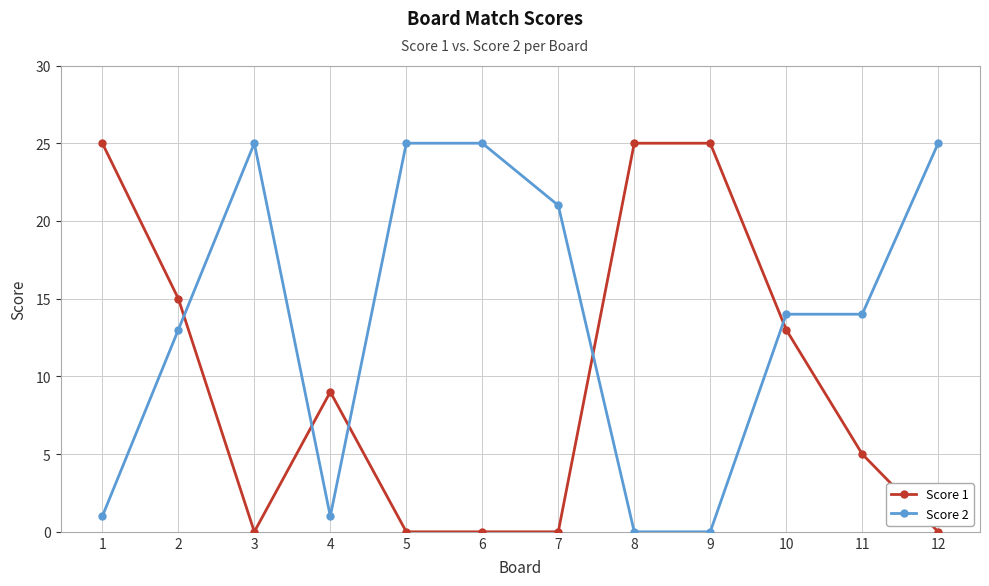

Where is Score 2 nearest to the value 12?

2